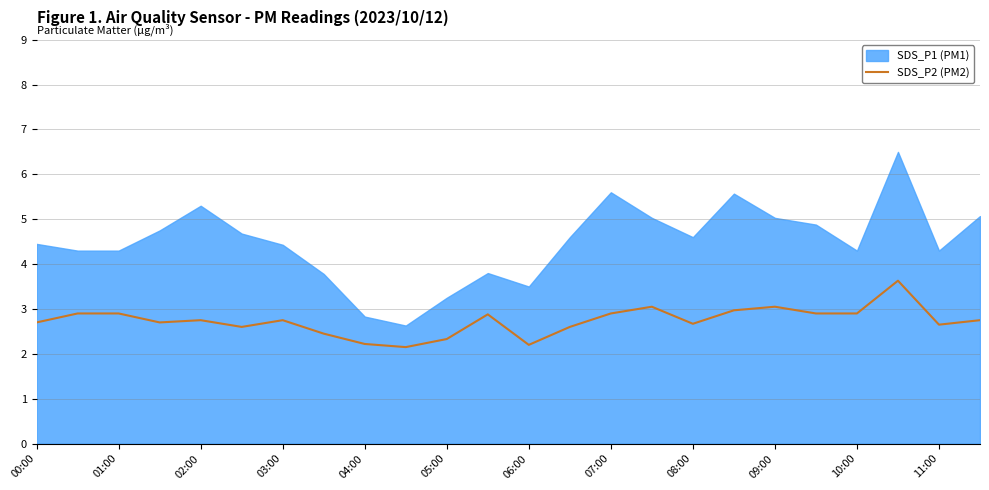

What is the highest value of the SDS_P2 (PM2) series?

3.6